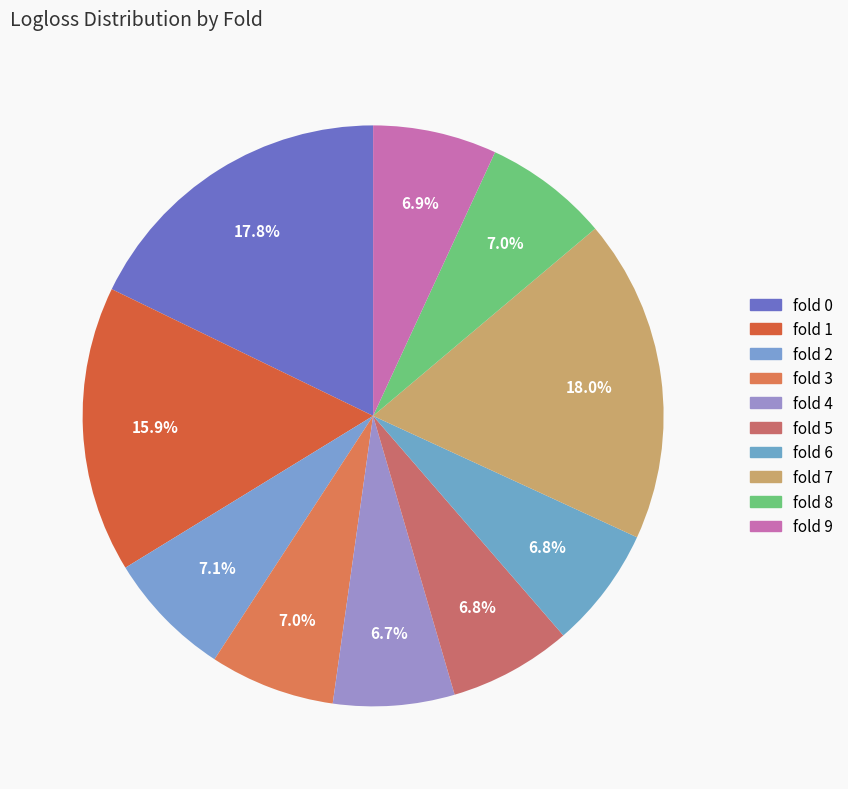

To the nearest percent, what is the average slice percentage?

10%